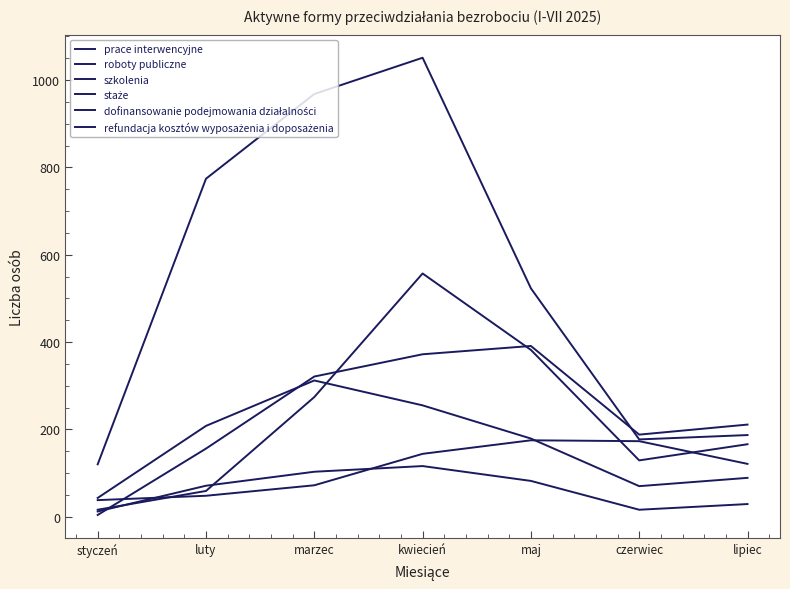

Which category has the highest value across all series?

kwiecień